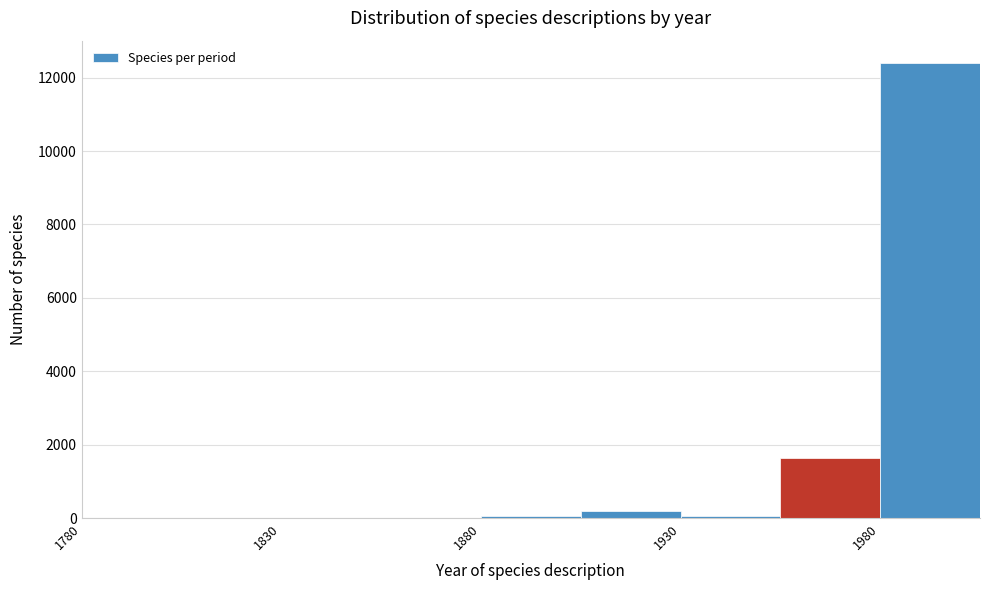

How tall is the bar that spans 1980 to 2005 on the x-axis? The values are not printed on the chart, so give them approximately, as read against the axis.

12400